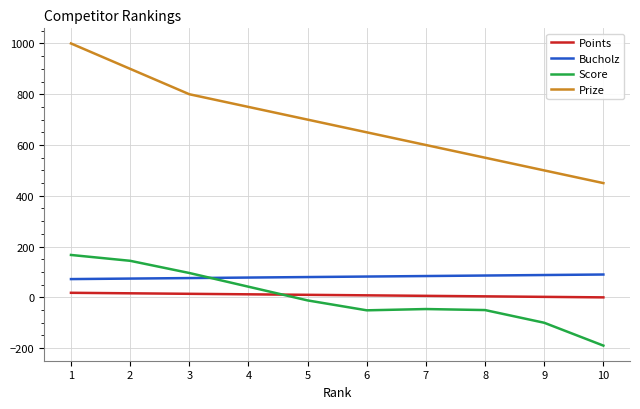

Between which two adjacent categories do Score and Points first intersect?

4 and 5